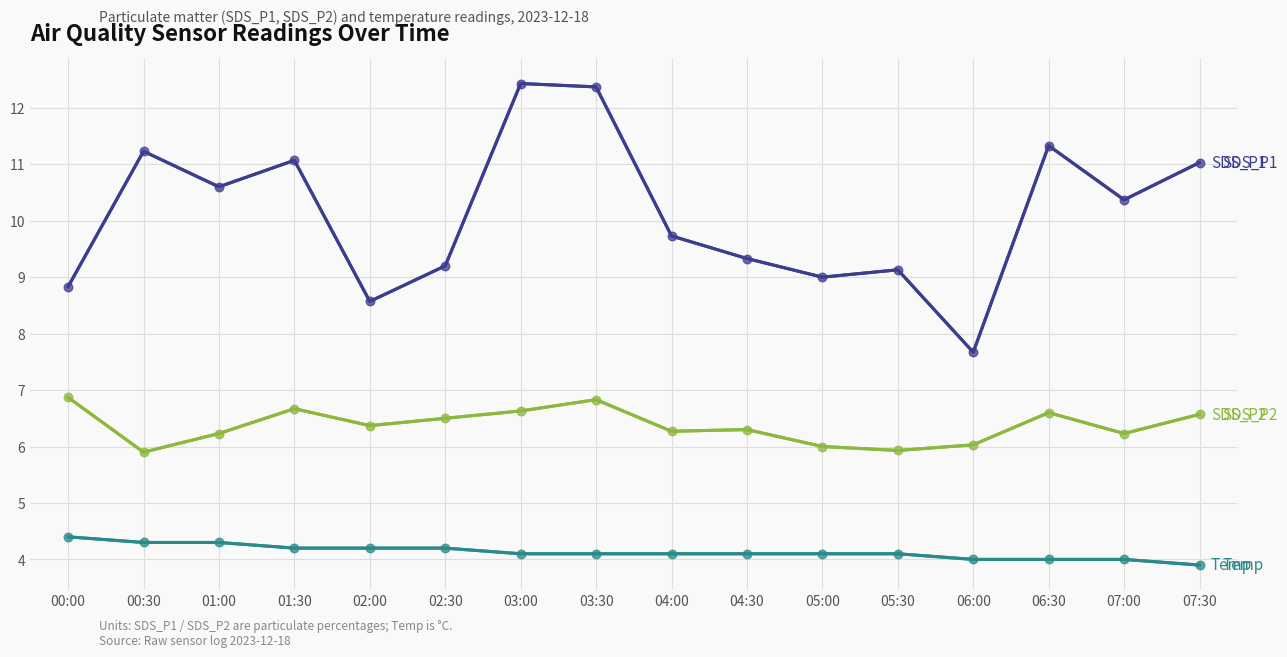

At how many categories does at least one series exceed 8?

15